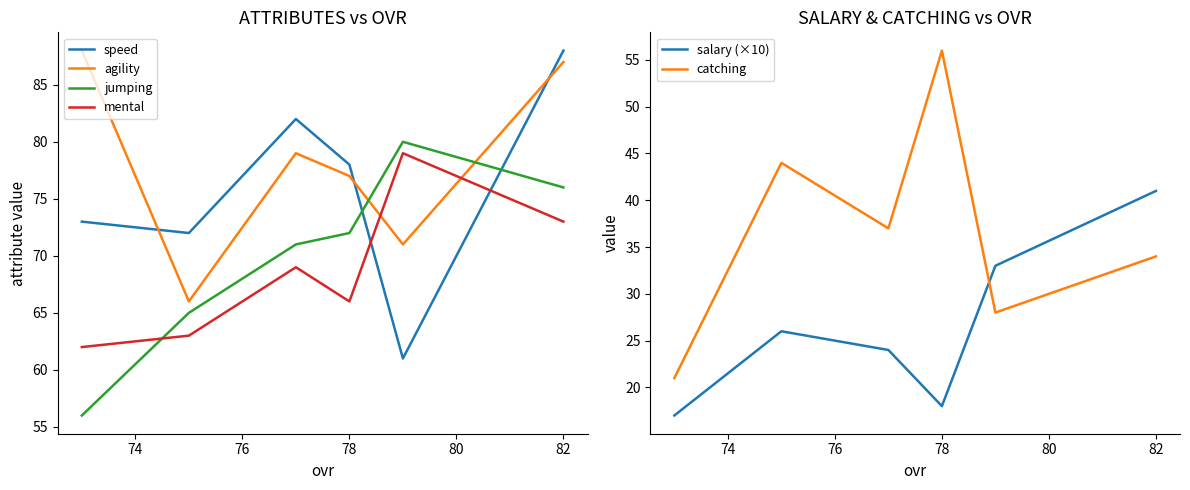

True or false: speed and catching intersect in this chart.

False